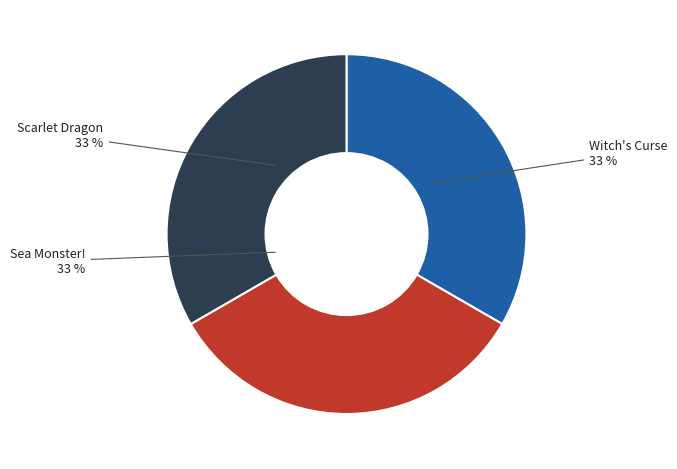

How many segments does this pie chart have?

3